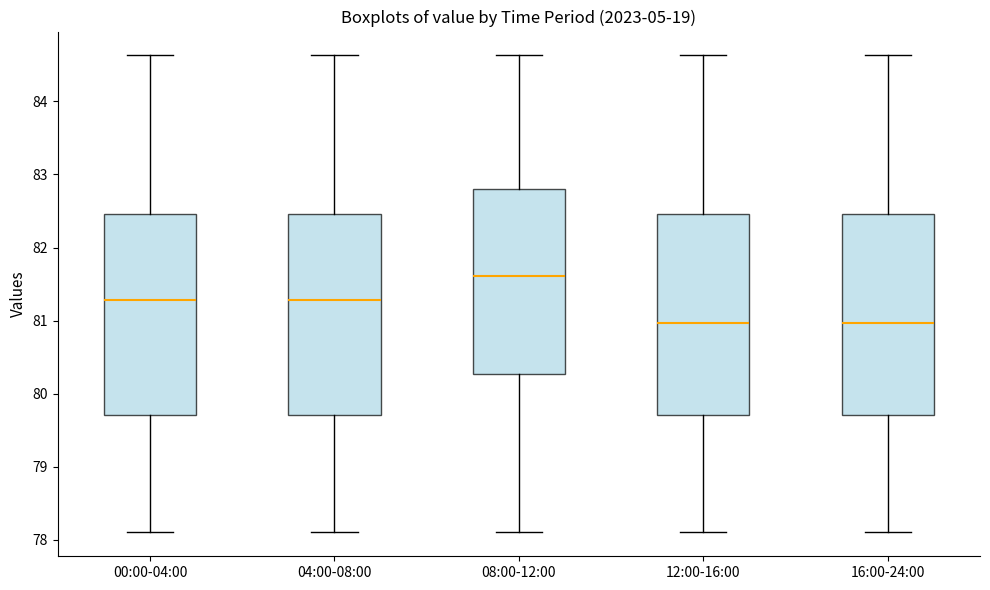

Reading left to right, read every box against the y-axis: the position of its median line, the range the box covers, and the ends of its whiskers. The values are not printed on the chart, so give them approximately, as read against the axis.

00:00-04:00: median 81.3, box 79.7 to 82.5, whiskers 78.1 to 84.6
04:00-08:00: median 81.3, box 79.7 to 82.5, whiskers 78.1 to 84.6
08:00-12:00: median 81.6, box 80.3 to 82.8, whiskers 78.1 to 84.6
12:00-16:00: median 81.0, box 79.7 to 82.5, whiskers 78.1 to 84.6
16:00-24:00: median 81.0, box 79.7 to 82.5, whiskers 78.1 to 84.6